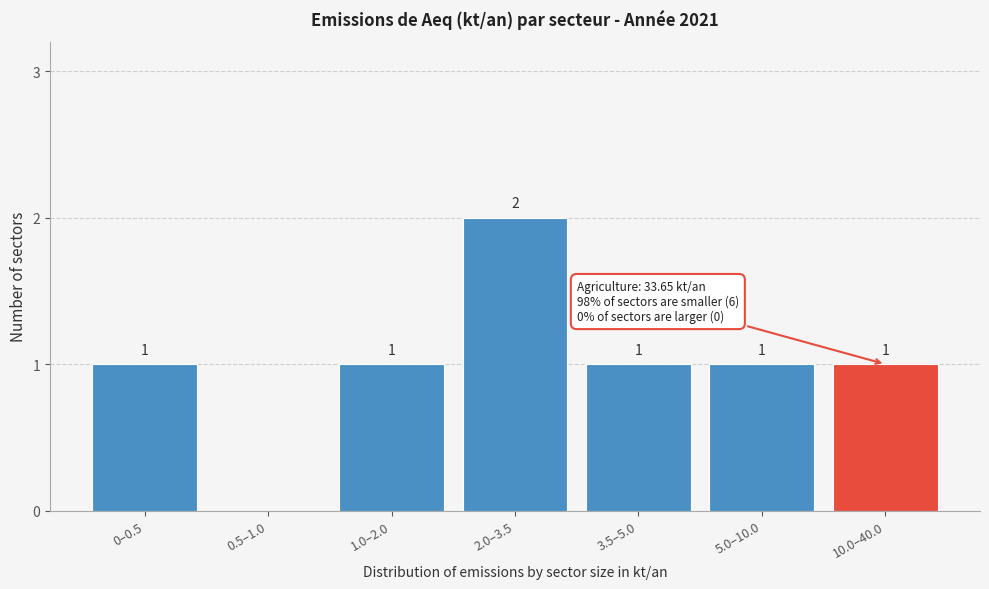

Reading left to right, list all the values displayed in this chart.

0–0.5=1	0.5–1.0=0	1.0–2.0=1	2.0–3.5=2	3.5–5.0=1	5.0–10.0=1	10.0–40.0=1